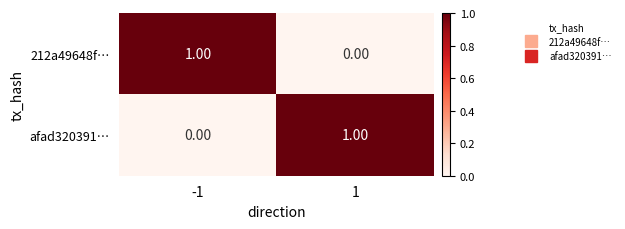

List the labels in order of afad320391… value, smallest first.

-1, 1